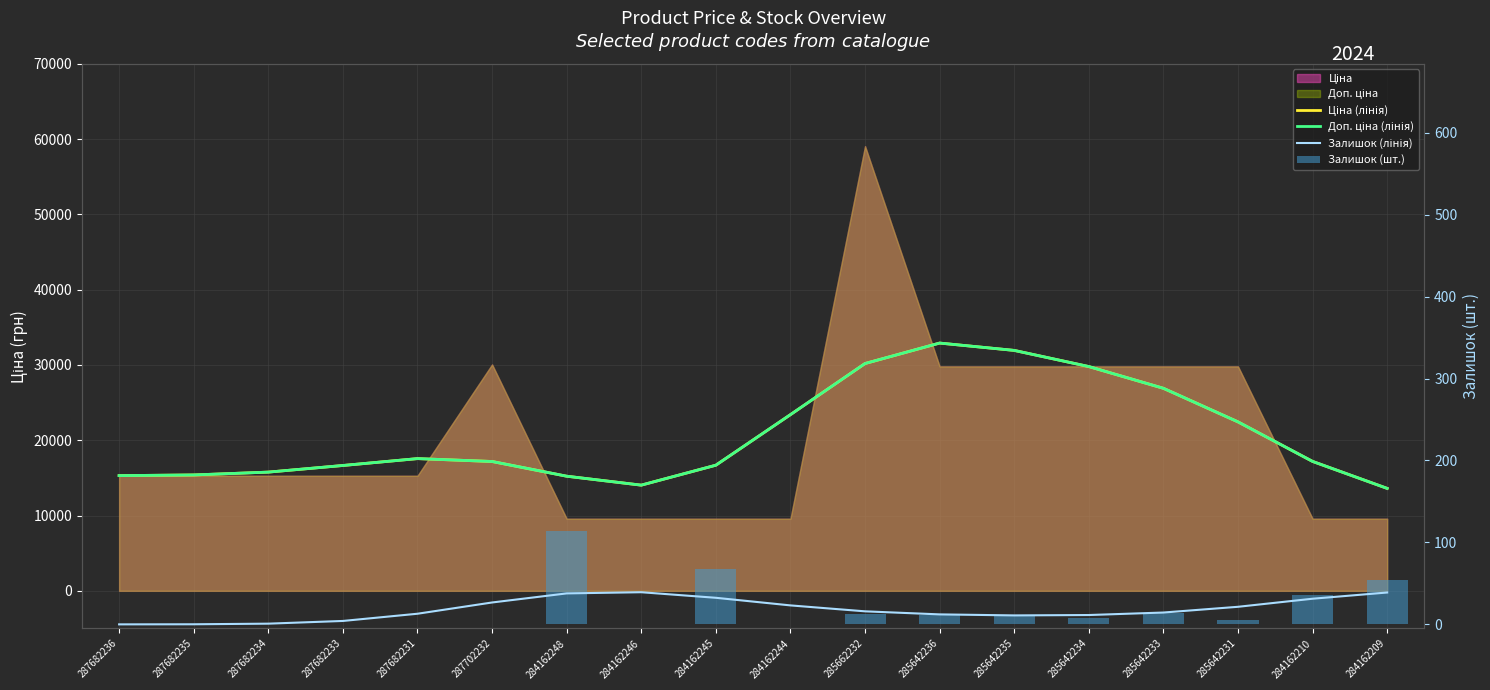

What is the total value across all series at 287682235?

30788.1